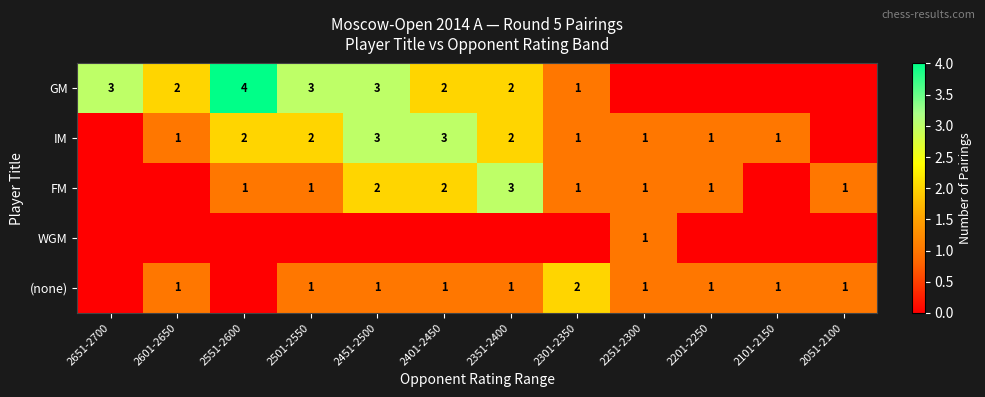

The IM series shows 4 at 2351-2400. True or false?

False